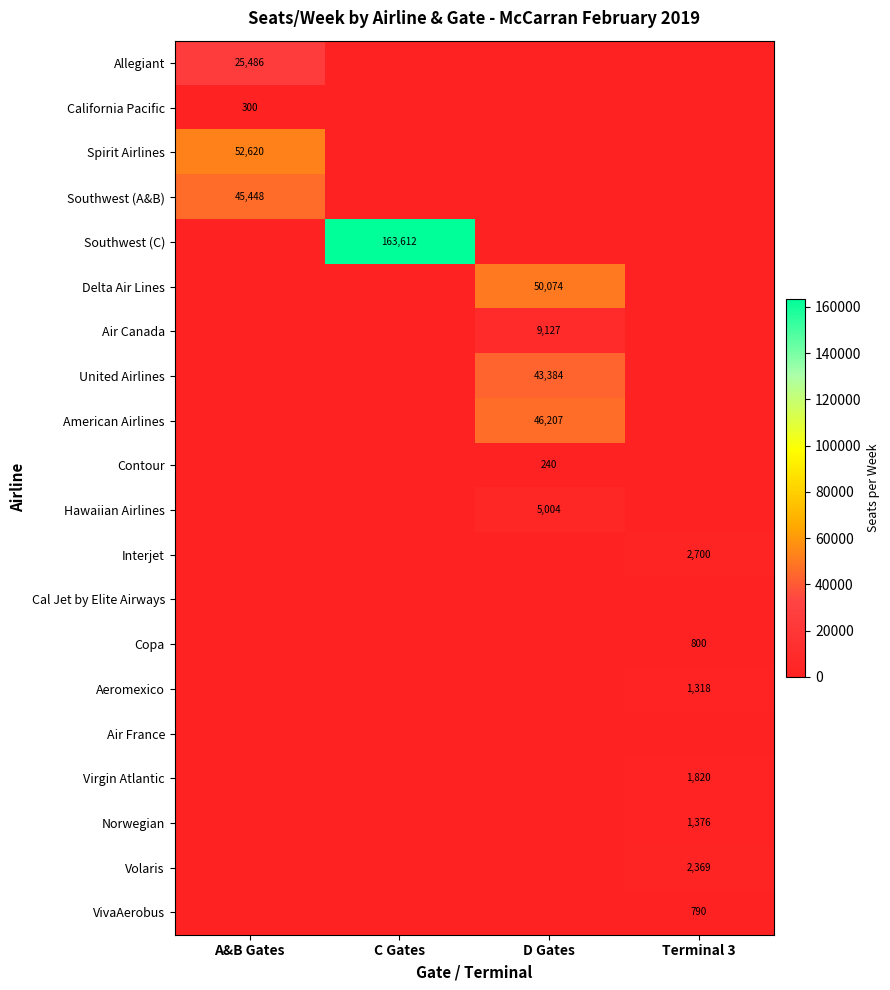

The Copa series shows 800 at Terminal 3. True or false?

True